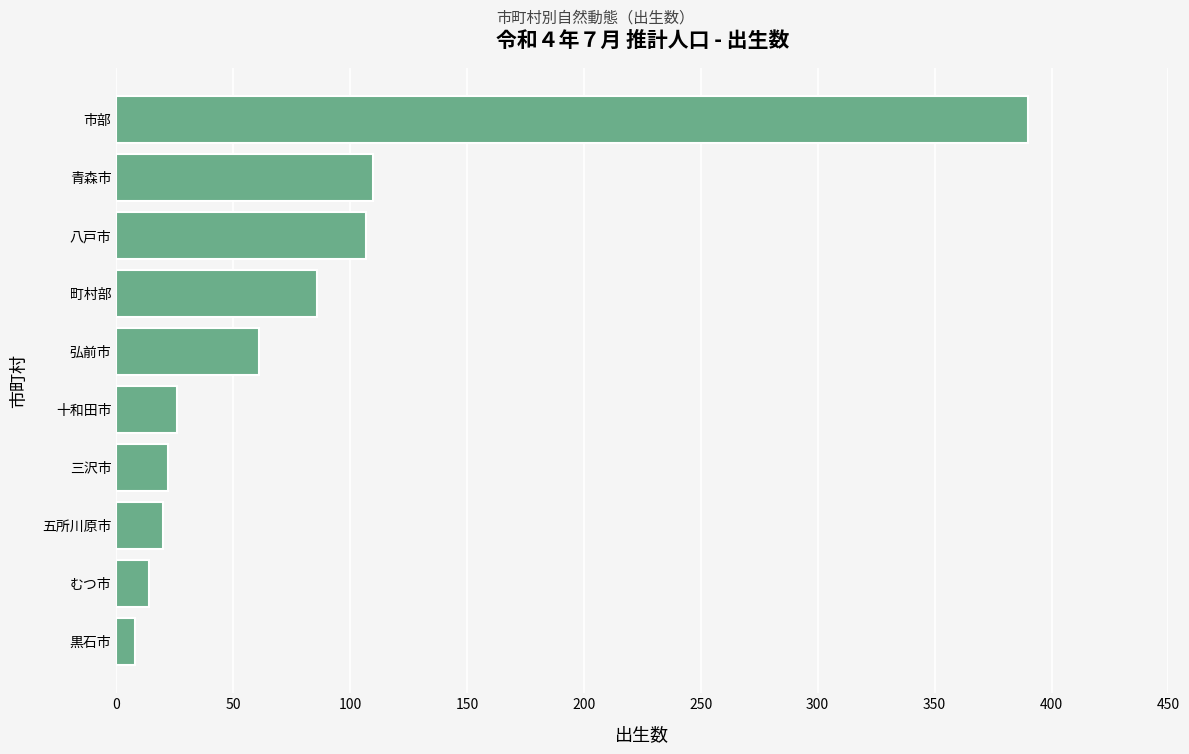

What is the difference between the maximum and minimum values?

382